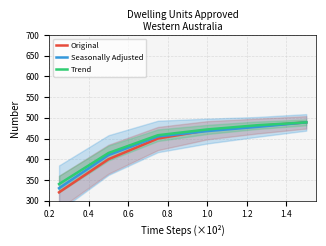

What are all the series names shown in the legend?

Original, Seasonally Adjusted, Trend